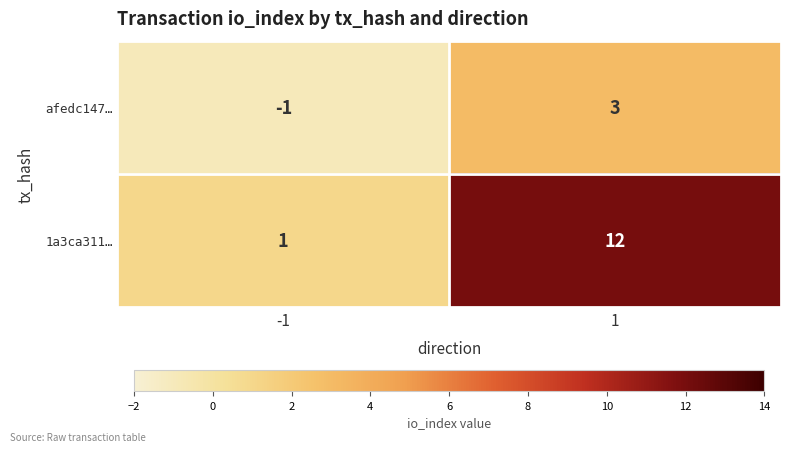

The value of afedc147… at 1 is 5. True or false?

False